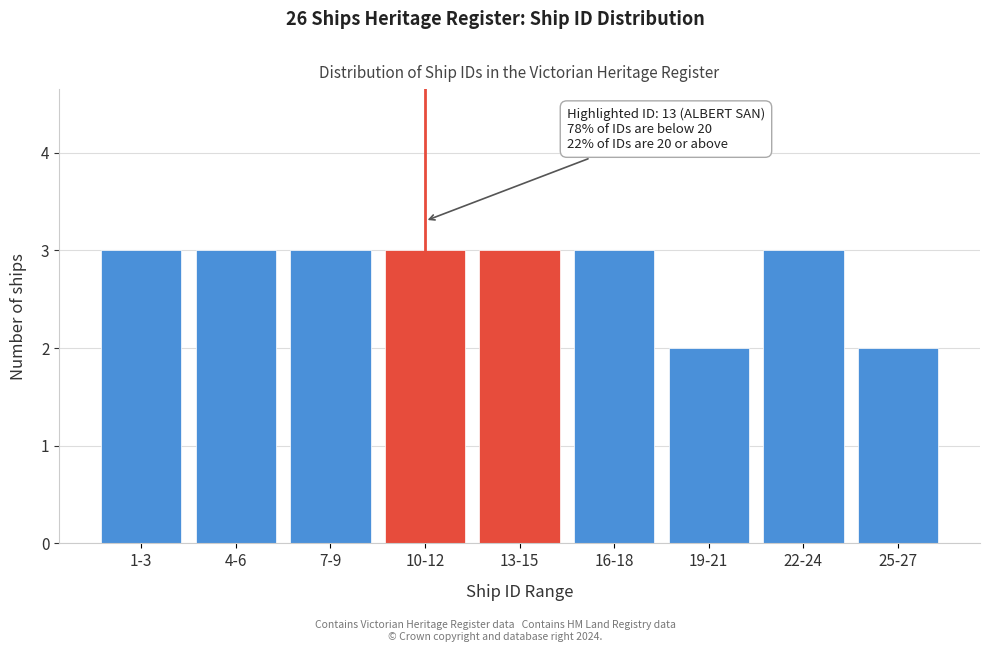

Reading left to right, extract all data points from this chart.

1-3=3	4-6=3	7-9=3	10-12=3	13-15=3	16-18=3	19-21=2	22-24=3	25-27=2